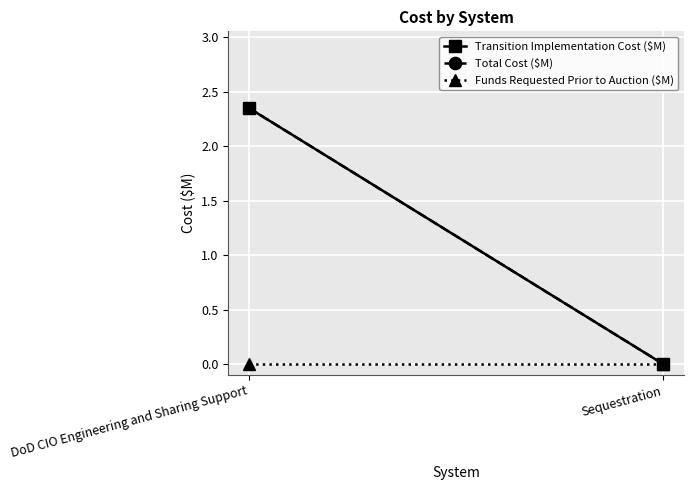

Reading right to left, transcribe all the data shown in this chart.

Transition Implementation Cost ($M): Sequestration=0.0	DoD CIO Engineering and Sharing Support=2.3
Total Cost ($M): Sequestration=0.0	DoD CIO Engineering and Sharing Support=2.3
Funds Requested Prior to Auction ($M): Sequestration=0.0	DoD CIO Engineering and Sharing Support=0.0